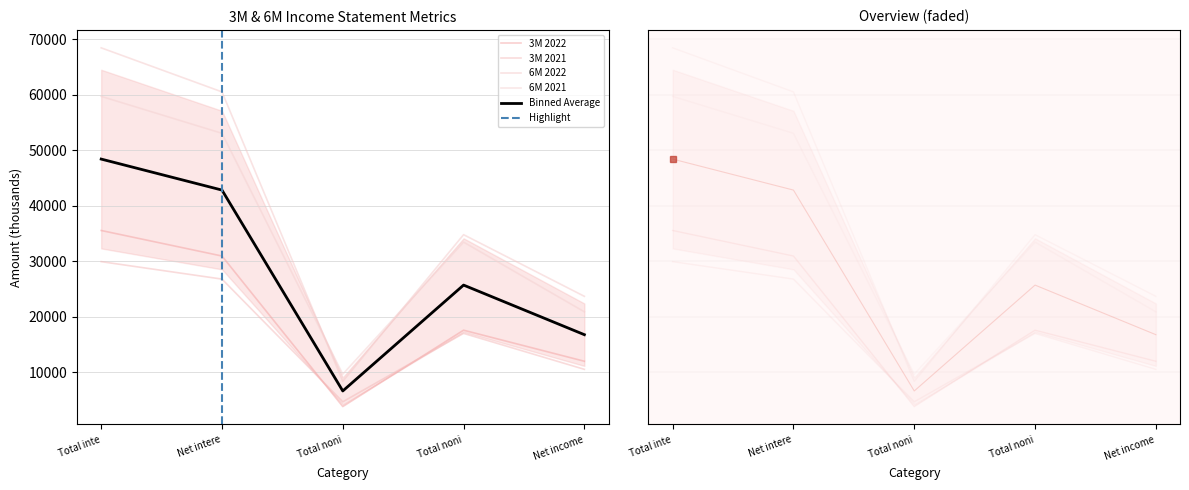

Count the 3M 2021 values in the range 10560 to 26811.

3